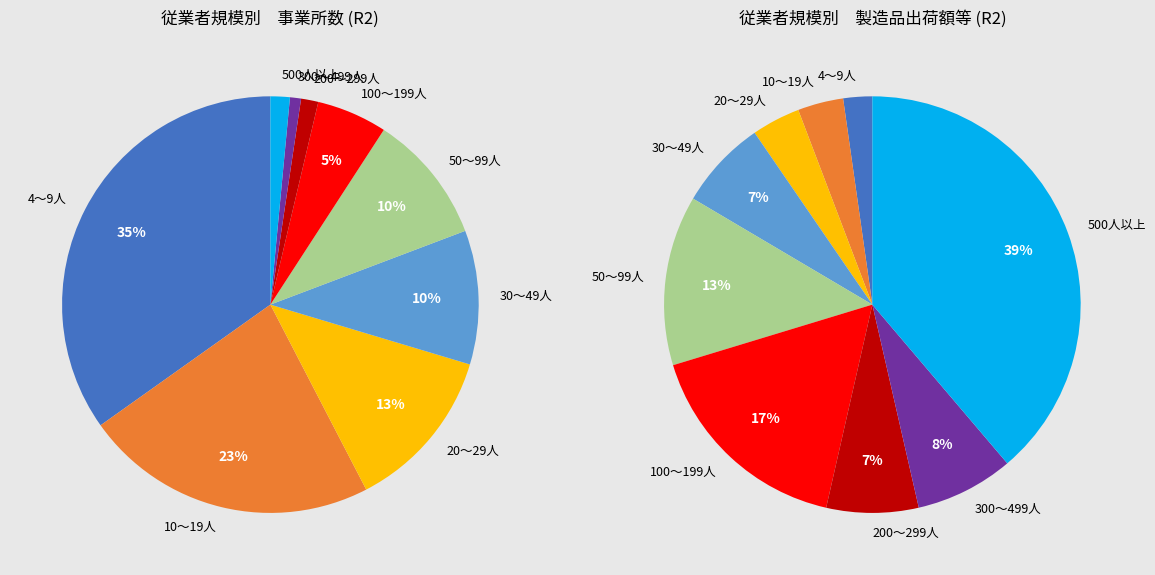

How many slices are in this pie chart?

9